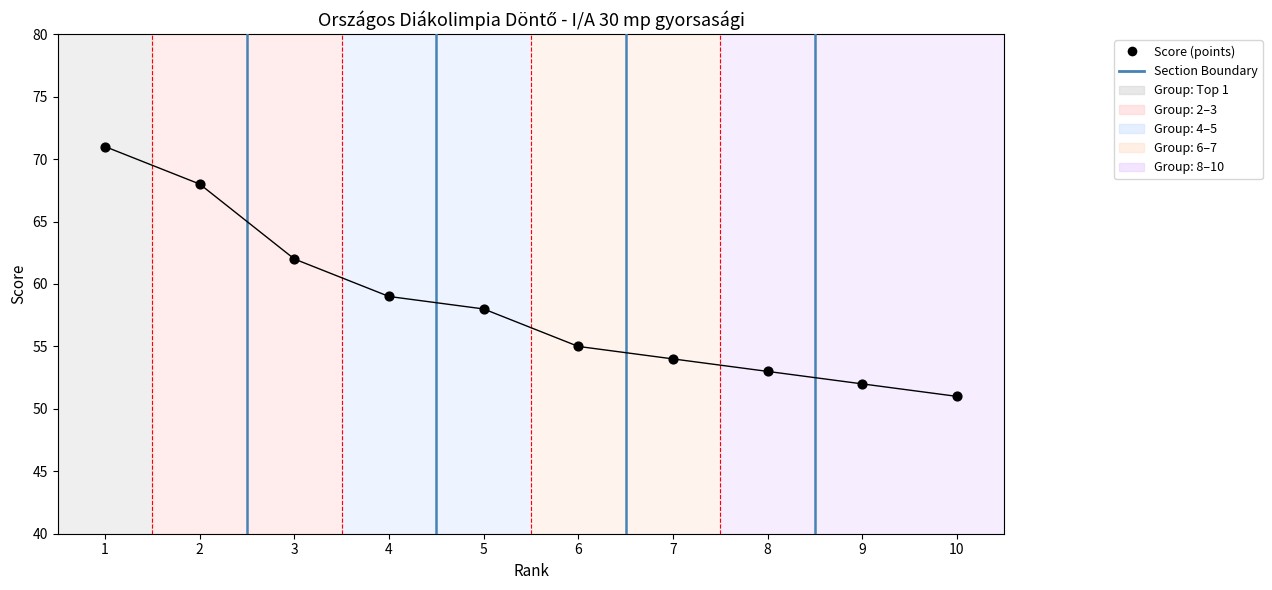

What Y value in the scatter plot is closest to 61?

62